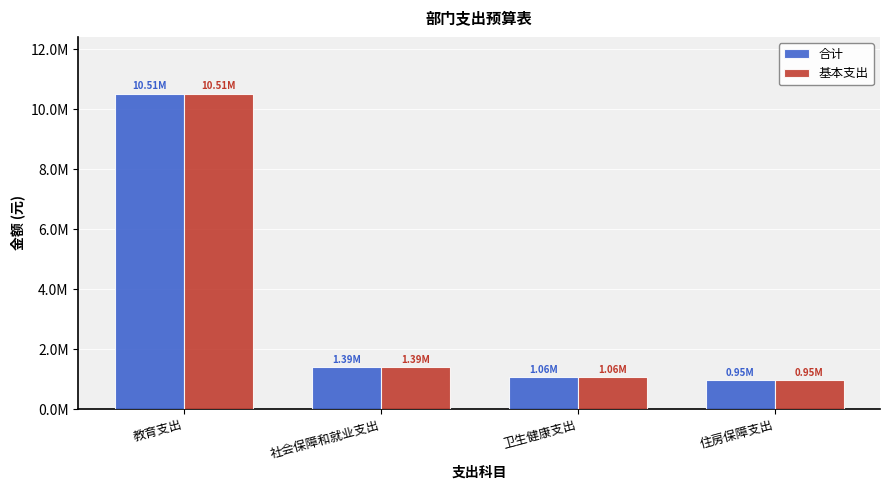

What is the difference between the maximum and minimum values in the 基本支出 series?

9561697.3